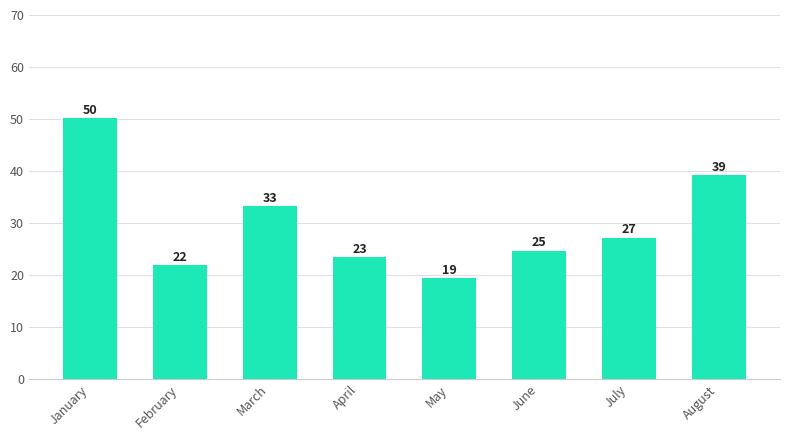

What is the value of the 4th bar from the left?

23388.0